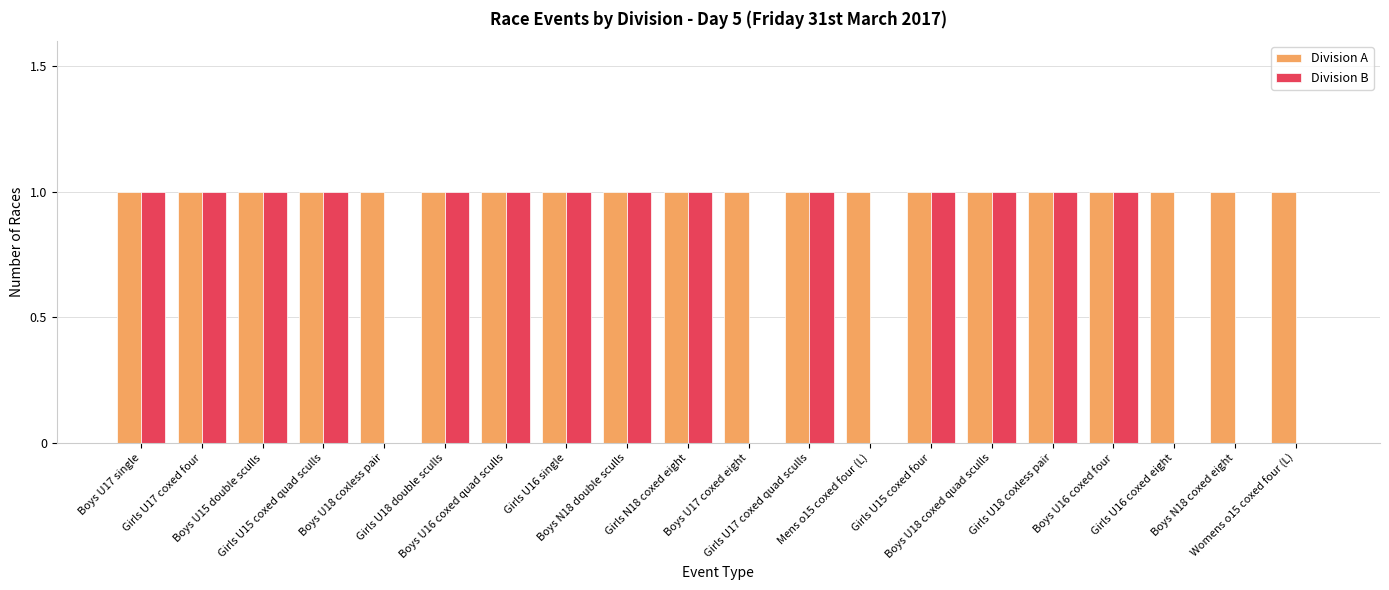

Reading left to right, what are all the values shown in this chart?

Division A: 1	1	1	1	1	1	1	1	1	1	1	1	1	1	1	1	1	1	1	1
Division B: 1	1	1	1	0	1	1	1	1	1	0	1	0	1	1	1	1	0	0	0